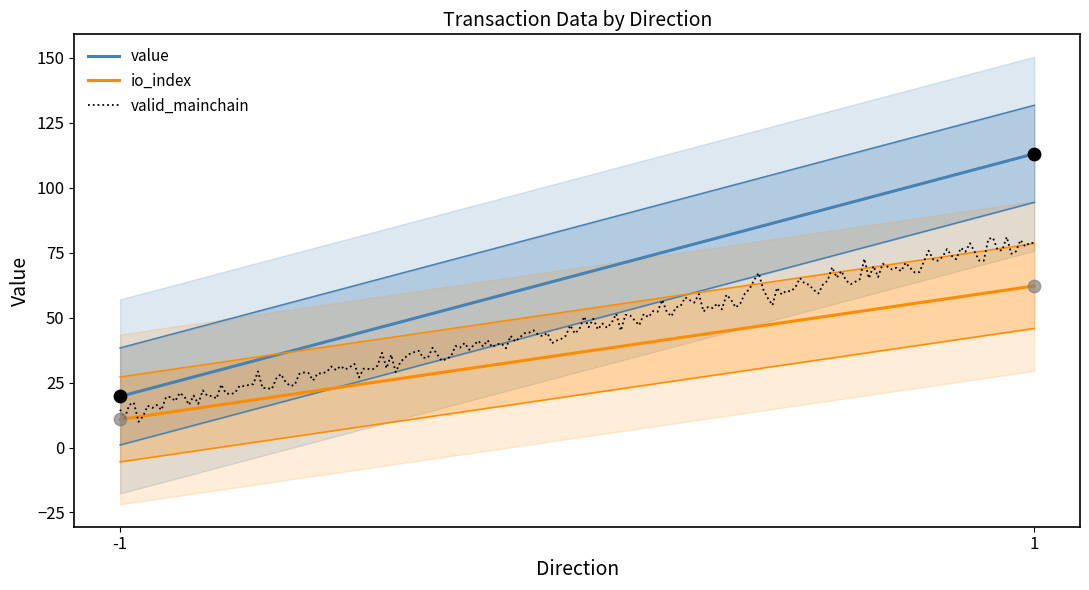

What are all the series names shown in the legend?

value, io_index, valid_mainchain